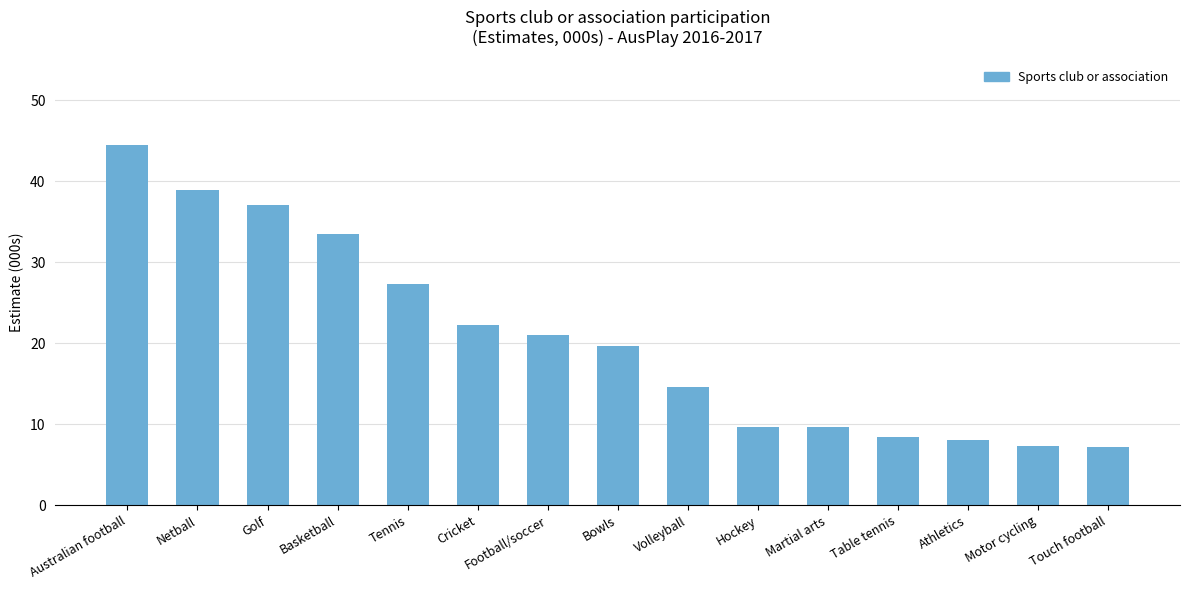

What is the sum of all values?

309.0